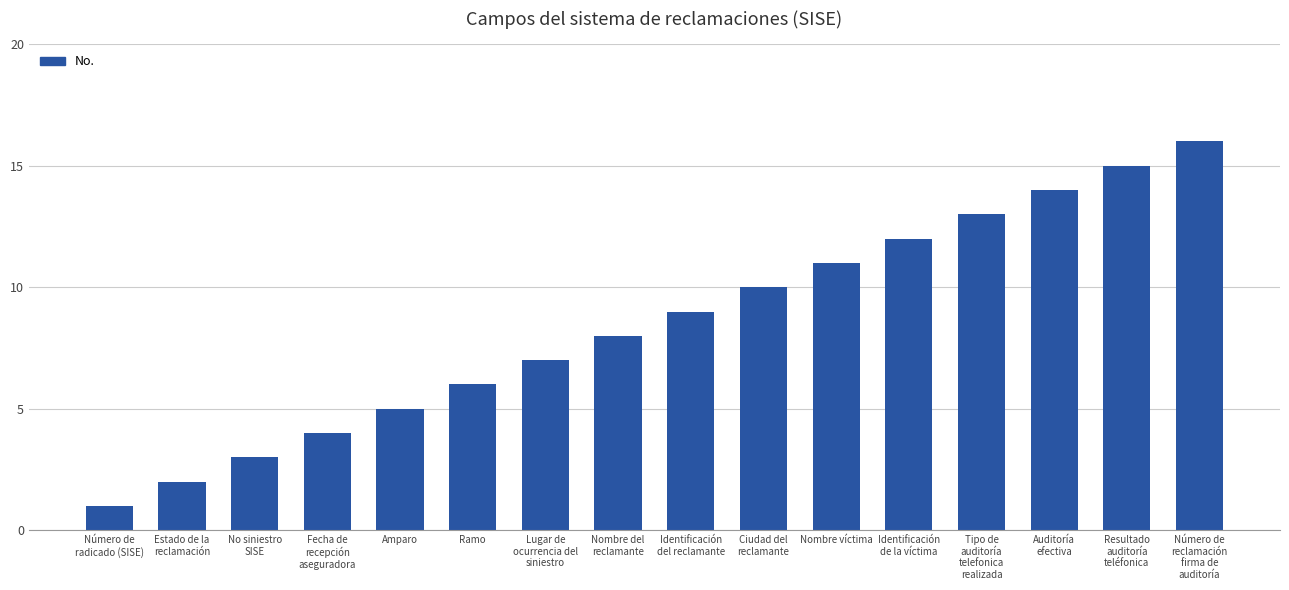

What is the sum of all values?

136